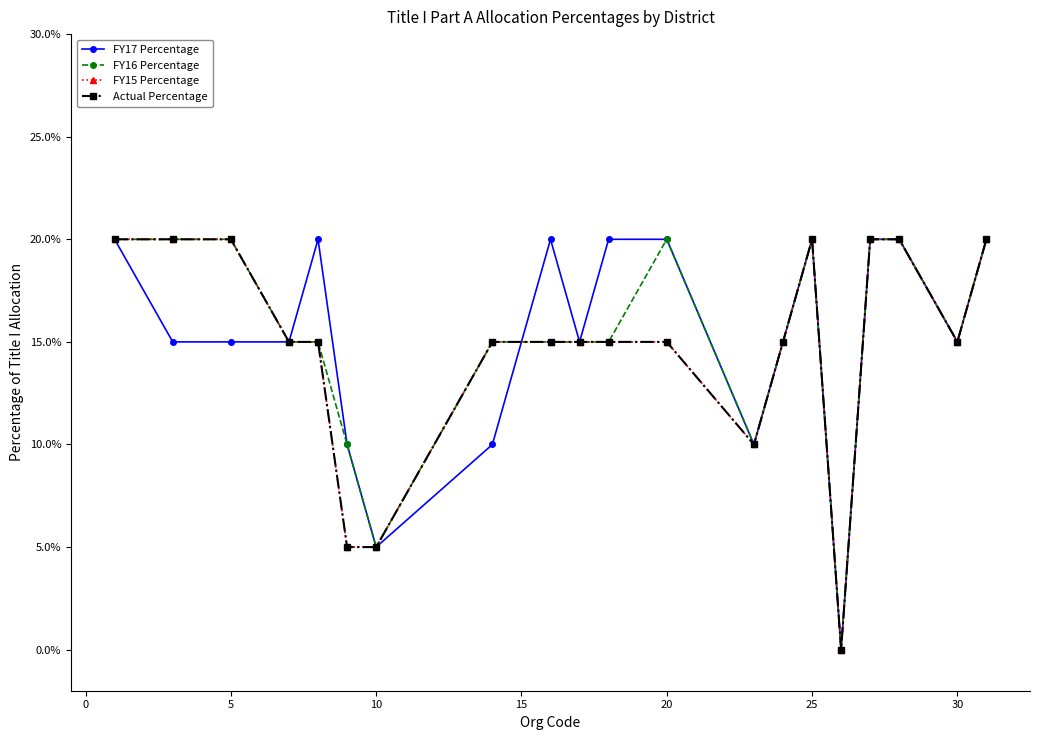

Is this an area chart (filled region under the line)?

No